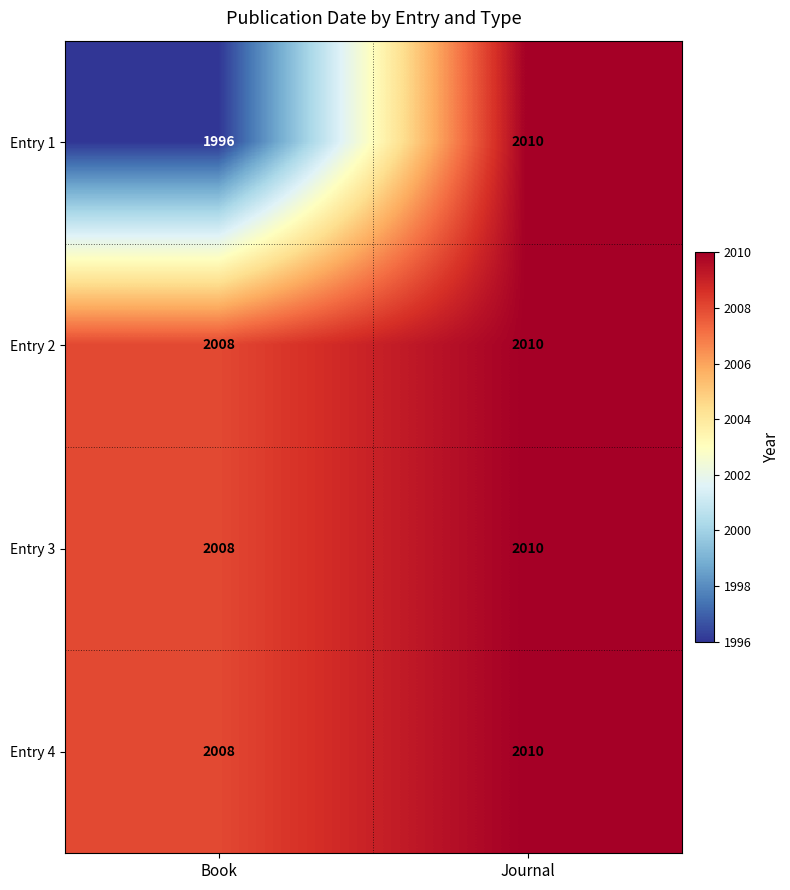

At which category does the chart reach its minimum across all series?

Book